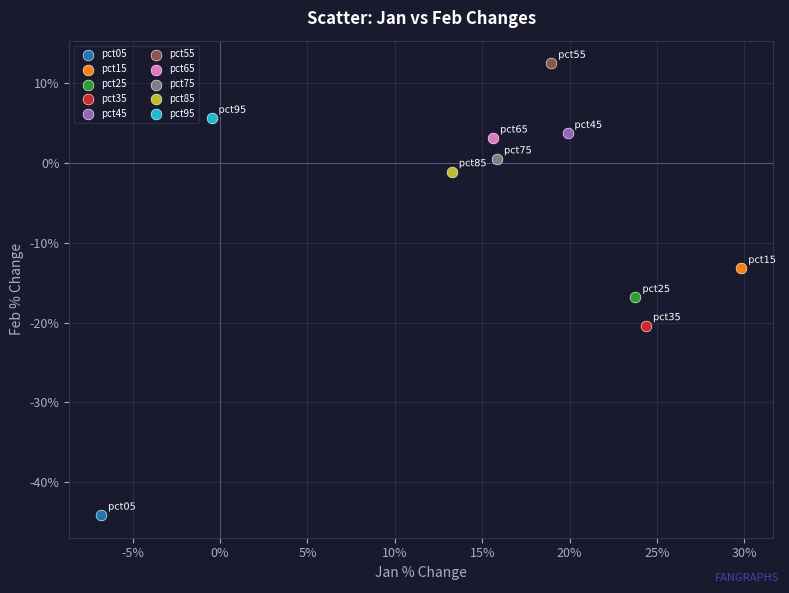

Which series reaches the maximum Y coordinate?

pct55